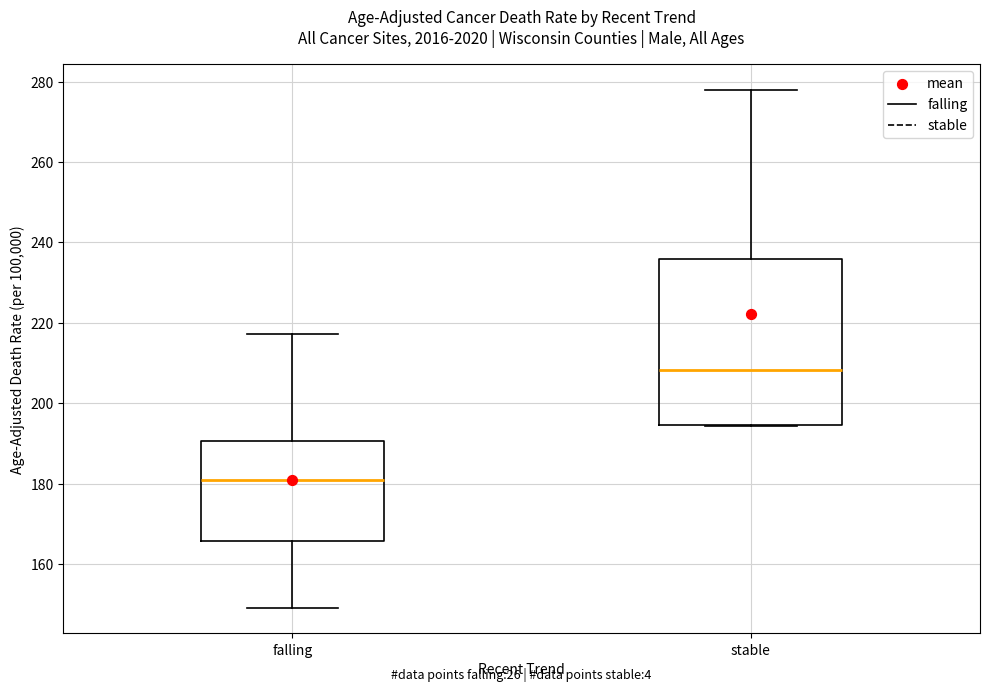

Reading left to right, read every box against the y-axis: the position of its median line, the range the box covers, and the ends of its whiskers. The values are not printed on the chart, so give them approximately, as read against the axis.

falling: median 180, box 166 to 190, whiskers 150 to 218
stable: median 208, box 194 to 236, whiskers 194 to 278